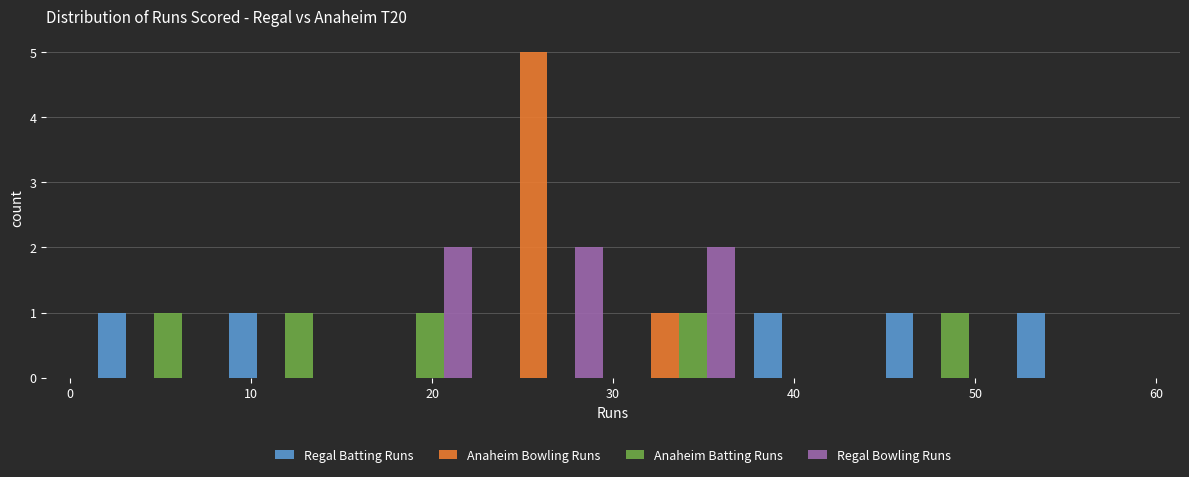

Reading left to right, transcribe this chart: for each range on the x-axis, give the height of each series' bar. Neither the bar edges nor the heights are printed on the chart, so give them approximately, as read against the axes.

1 to 8: Regal Batting Runs=1	Anaheim Bowling Runs=0	Anaheim Batting Runs=1	Regal Bowling Runs=0
8 to 16: Regal Batting Runs=1	Anaheim Bowling Runs=0	Anaheim Batting Runs=1	Regal Bowling Runs=0
16 to 23: Regal Batting Runs=0	Anaheim Bowling Runs=0	Anaheim Batting Runs=1	Regal Bowling Runs=2
23 to 30: Regal Batting Runs=0	Anaheim Bowling Runs=5	Anaheim Batting Runs=0	Regal Bowling Runs=2
30 to 37: Regal Batting Runs=0	Anaheim Bowling Runs=1	Anaheim Batting Runs=1	Regal Bowling Runs=2
37 to 45: Regal Batting Runs=1	Anaheim Bowling Runs=0	Anaheim Batting Runs=0	Regal Bowling Runs=0
45 to 52: Regal Batting Runs=1	Anaheim Bowling Runs=0	Anaheim Batting Runs=1	Regal Bowling Runs=0
52 to 59: Regal Batting Runs=1	Anaheim Bowling Runs=0	Anaheim Batting Runs=0	Regal Bowling Runs=0